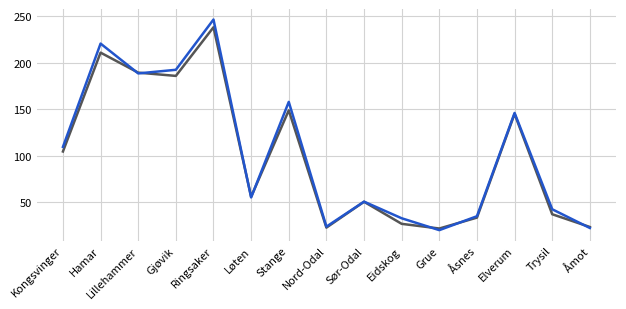

What is the difference between the highest and lowest values at Stange?

9.1